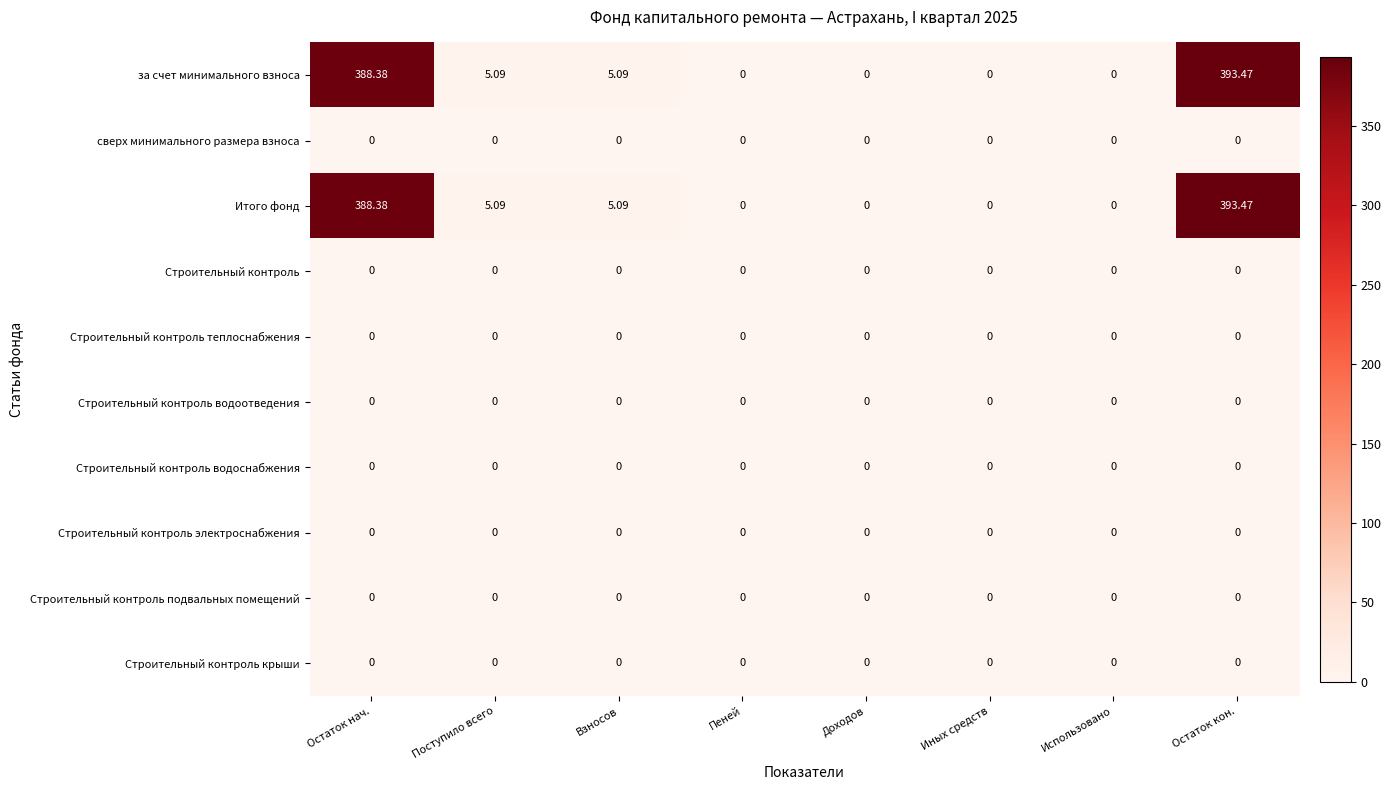

At which category is the sum across all series the highest?

Остаток кон.